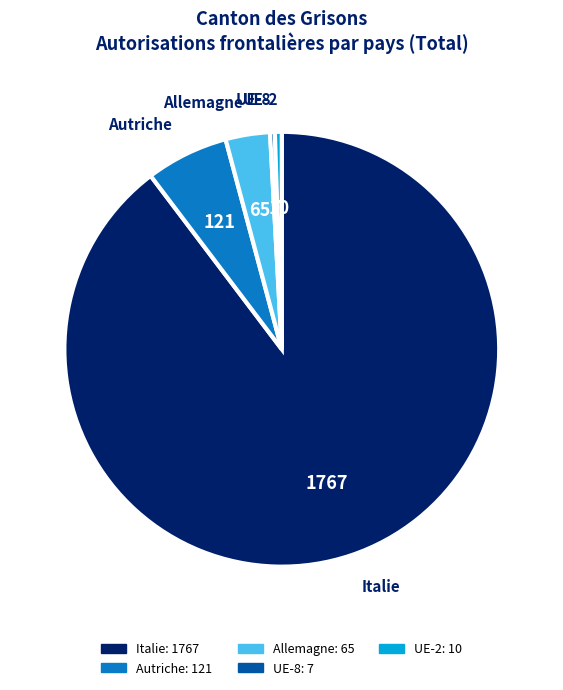

Does any single category account for the majority?

Yes